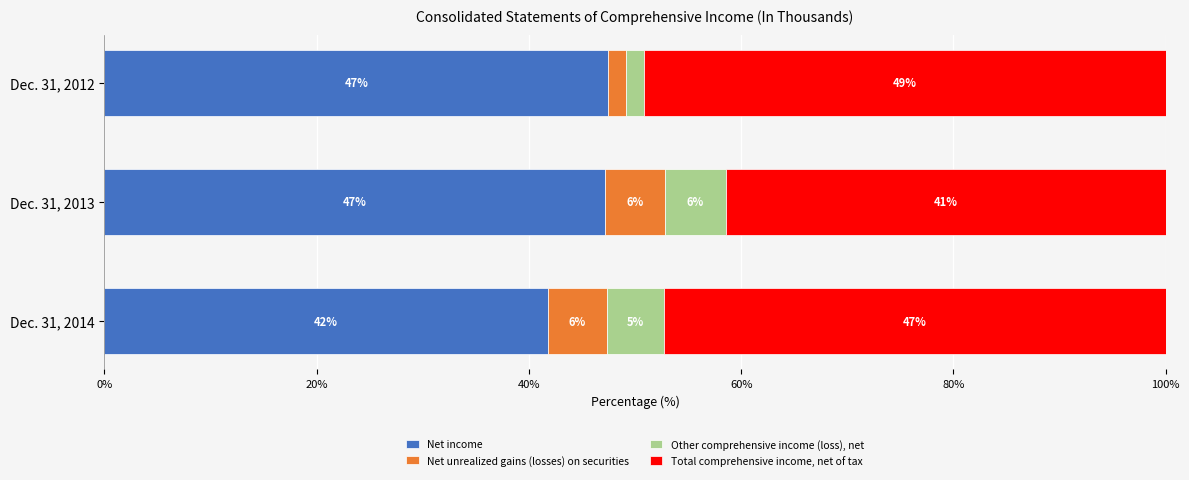

What is the total value across all series at Dec. 31, 2014?

100.0